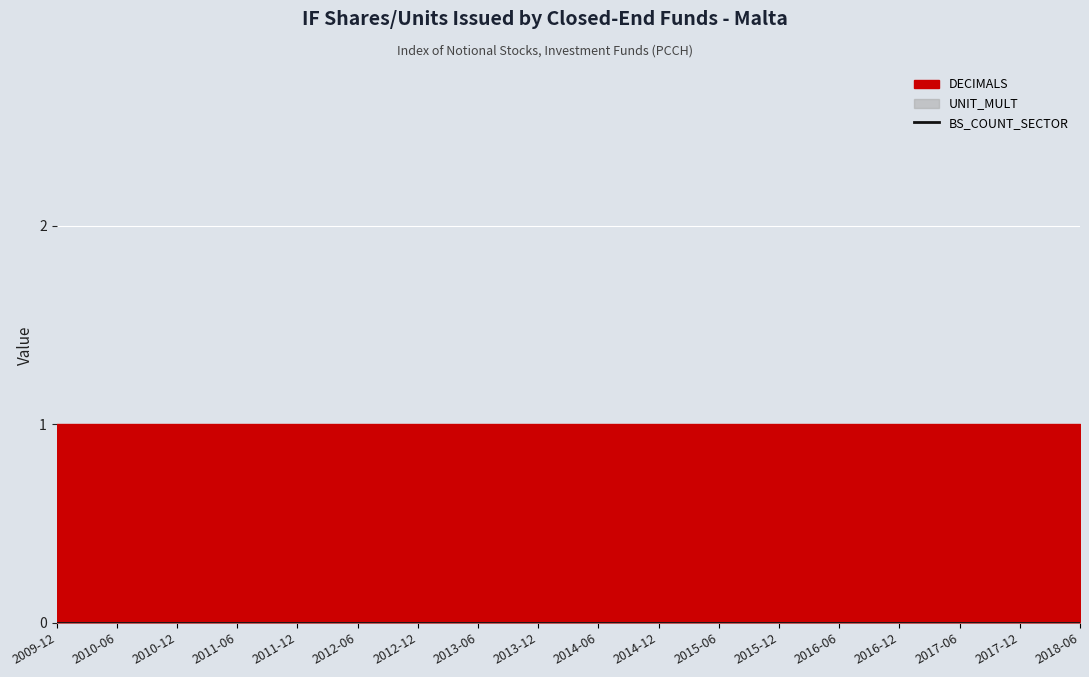

The DECIMALS series shows 1 at 2012-06. True or false?

False